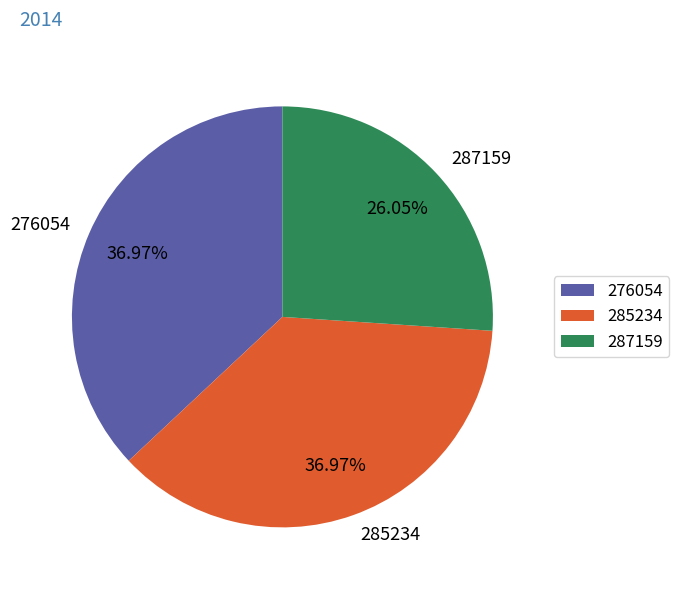

Between 287159 and 276054, which is larger?

276054